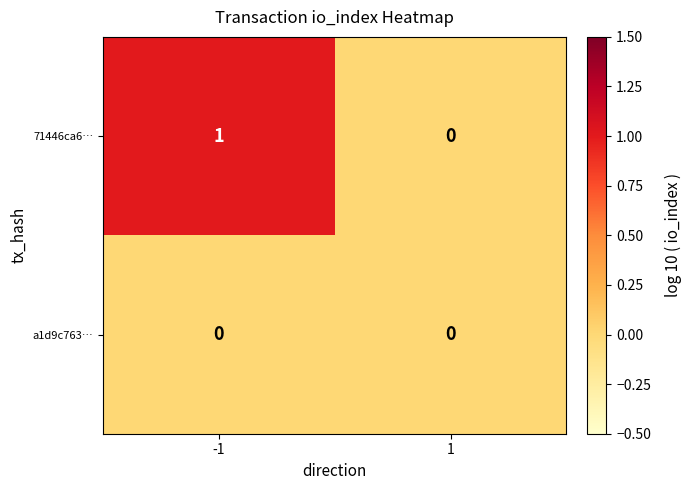

Which series has the largest total across all categories?

71446ca6…